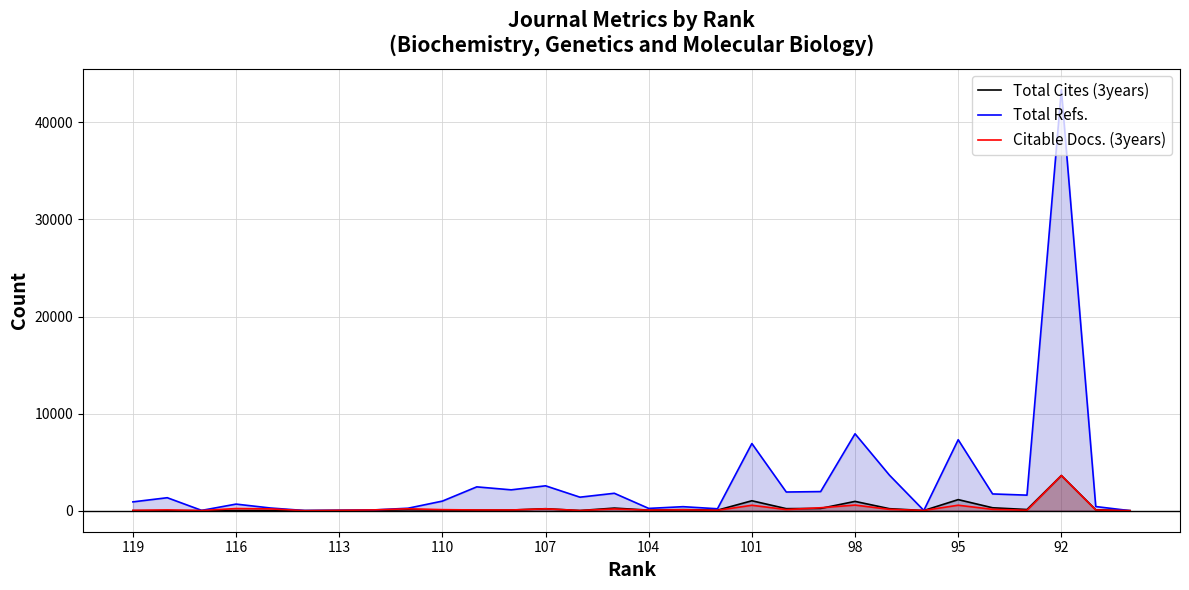

List the series in order of their peak value, lowest first.

Total Cites (3years), Citable Docs. (3years), Total Refs.